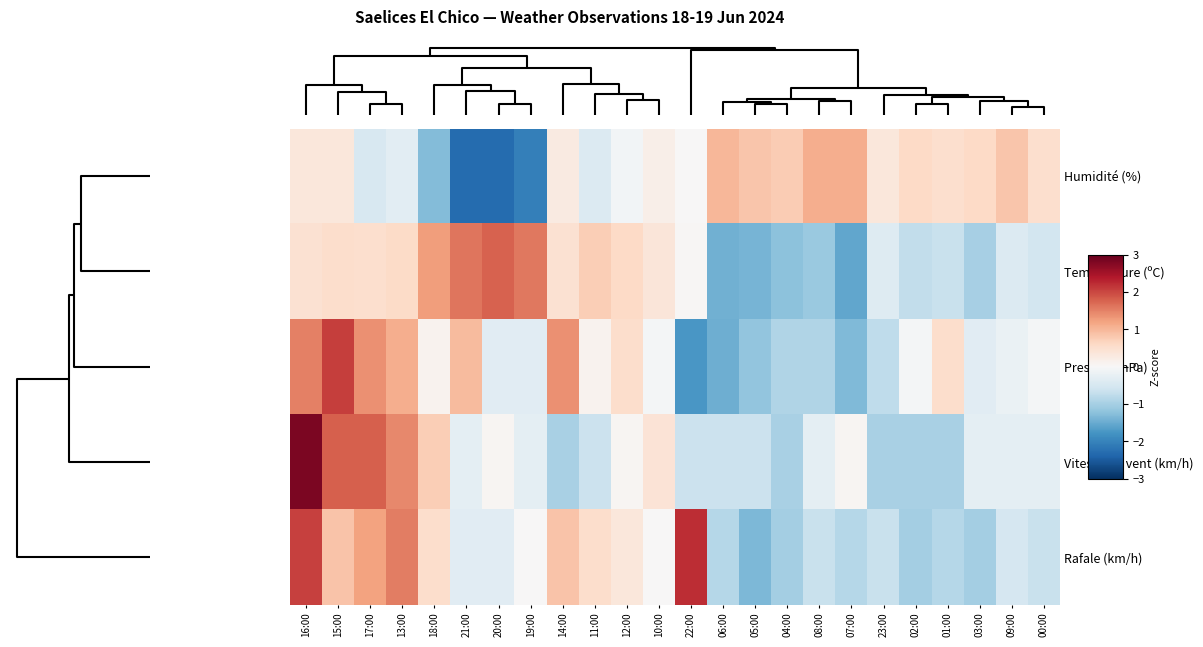

What is the minimum value shown in the chart?

-2.3